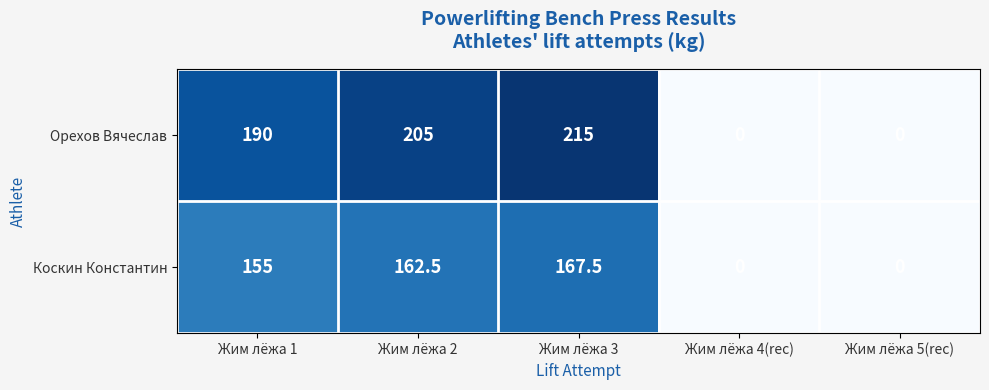

At Жим лёжа 1, list the series in order from smallest to largest.

Коскин Константин, Орехов Вячеслав